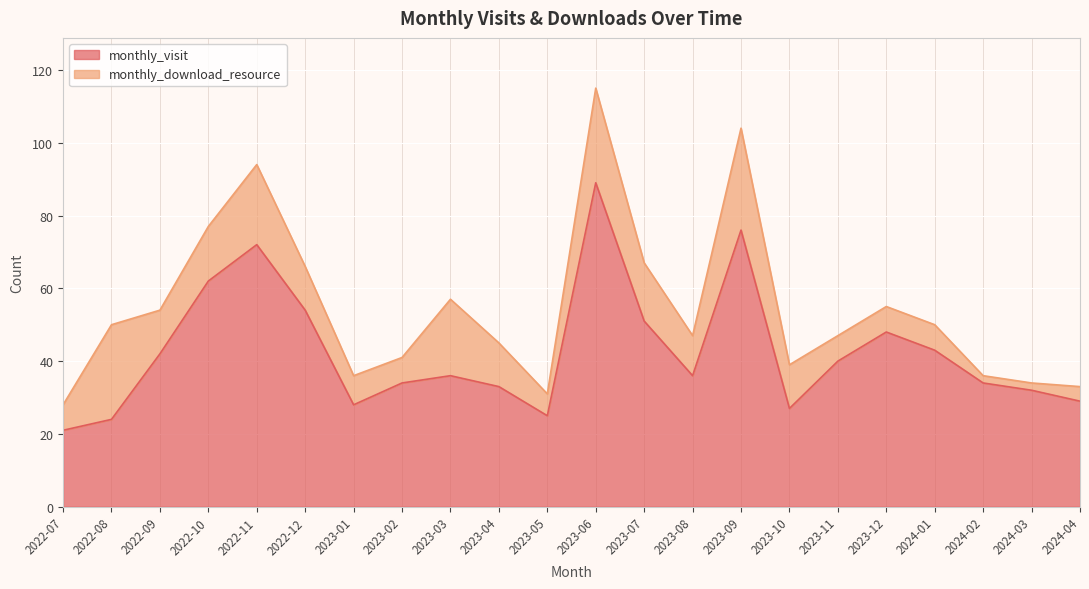

What is the label of the 4th point from the right?

2024-01